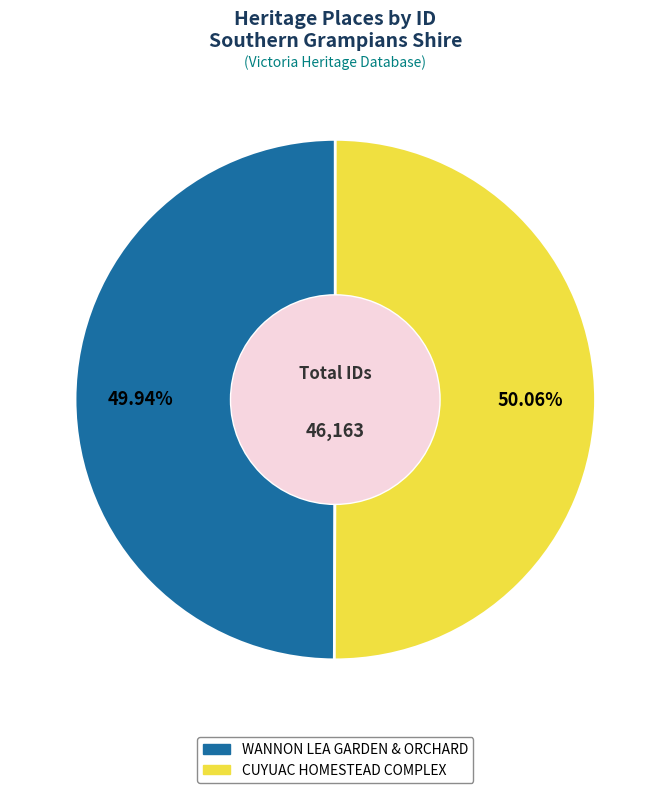

Is there a majority slice in this chart?

Yes